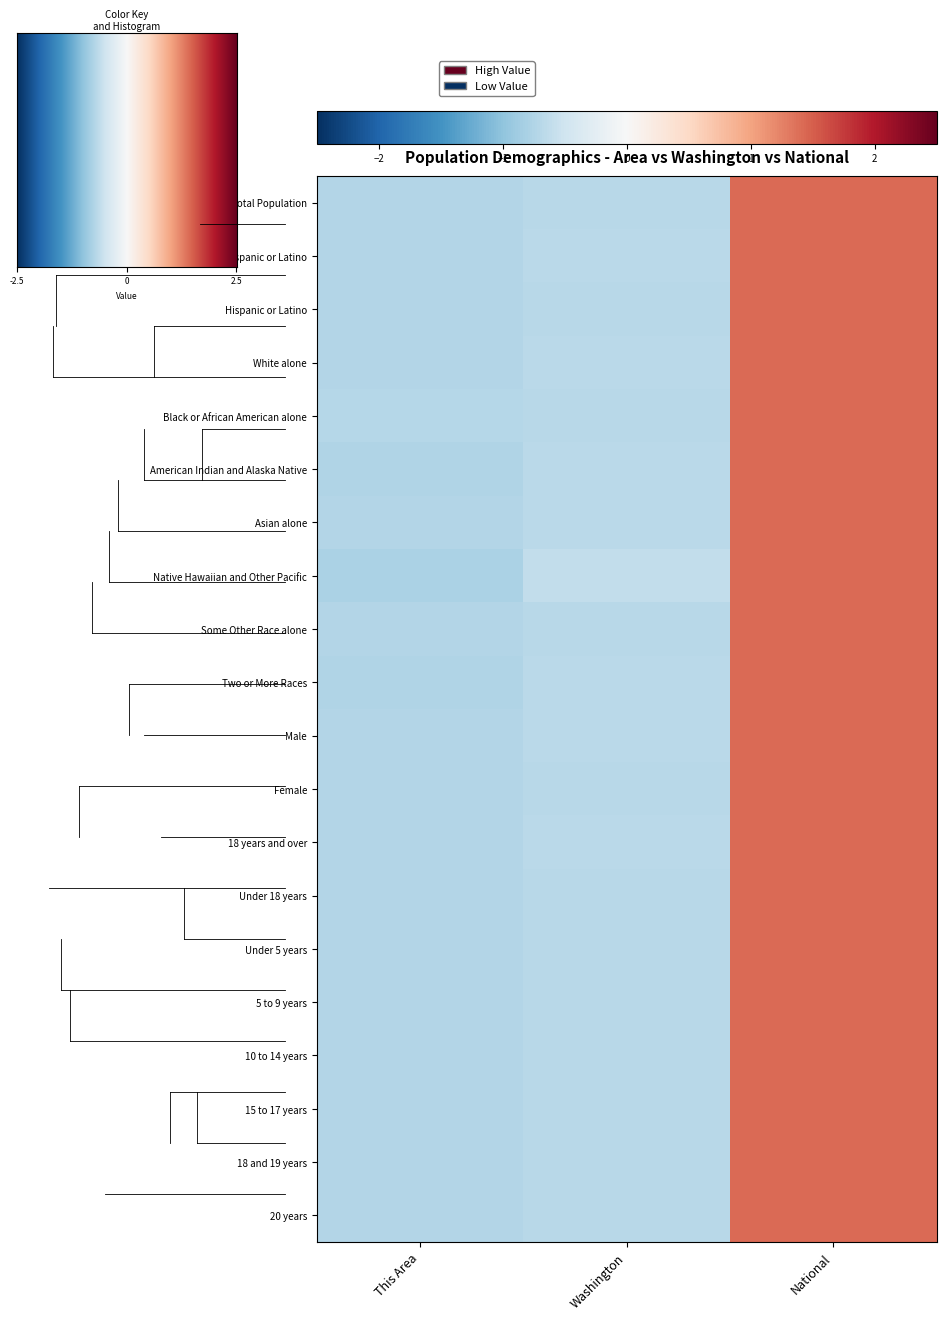

At which label does Male first exceed 0?

National